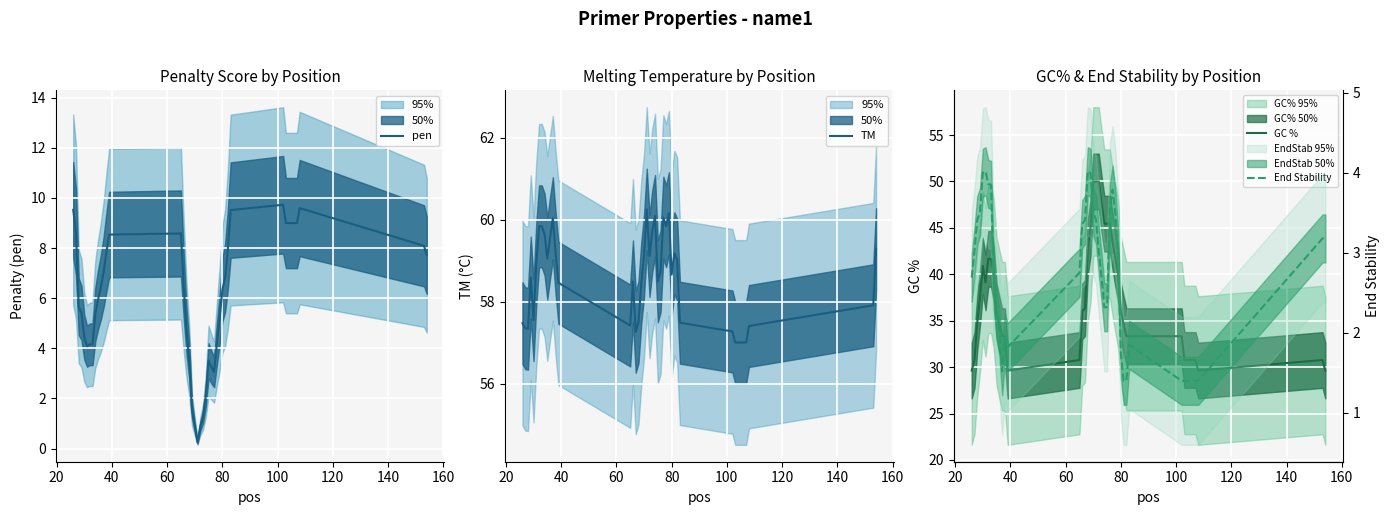

Count the number of categories in the chart.

40